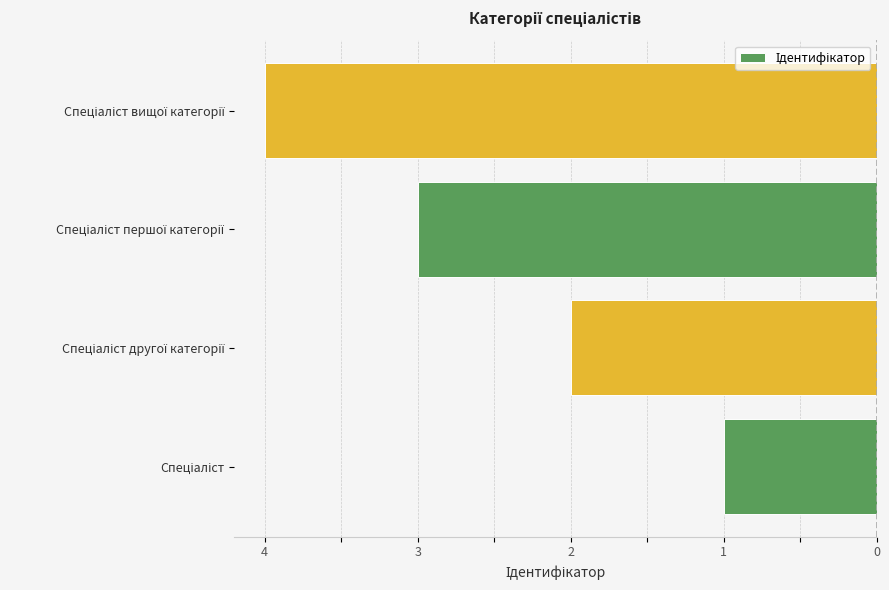

Are the bars horizontal?

Yes